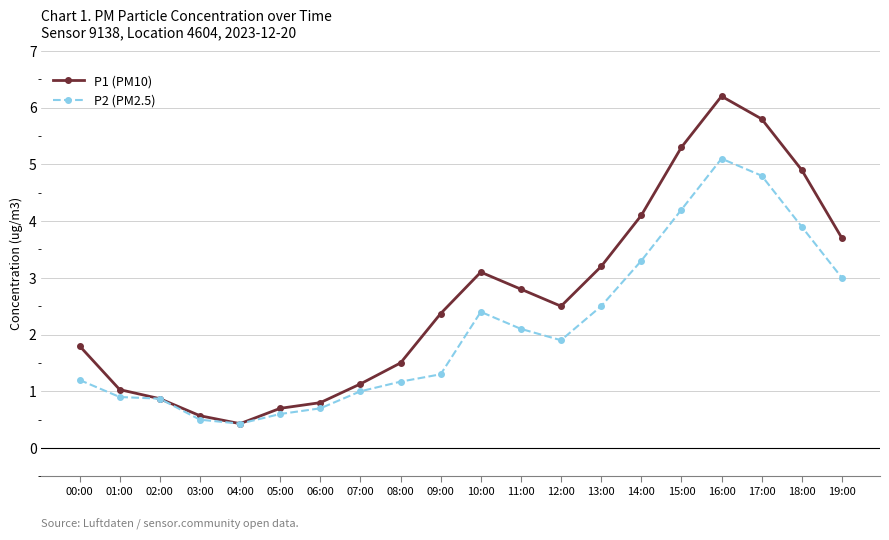

At which label does P2 (PM2.5) first exceed 1?

00:00